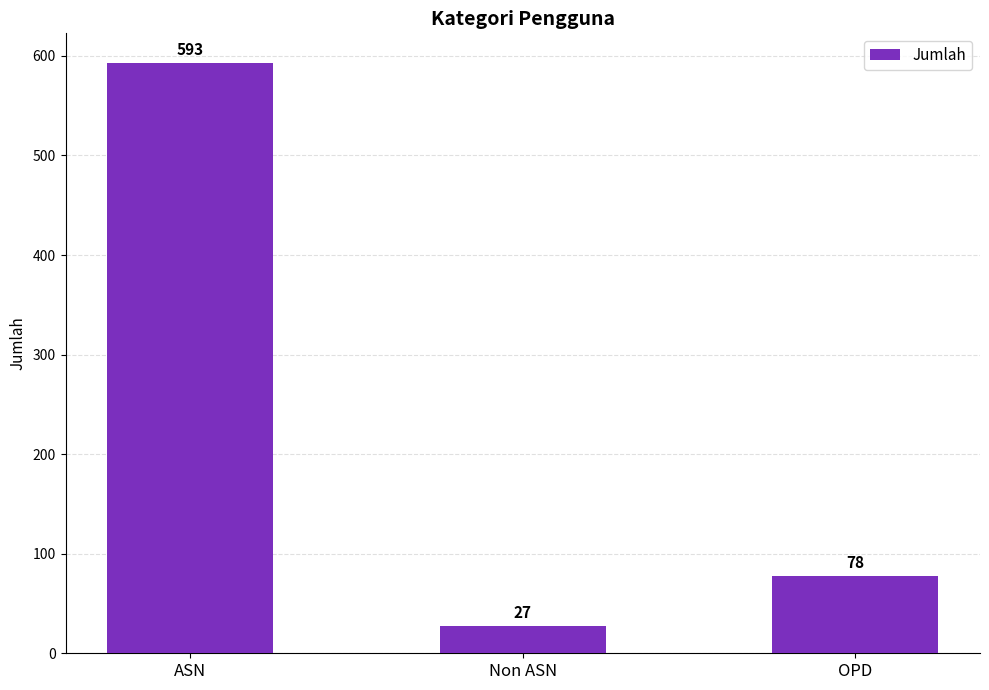

True or false: the data shows 112 at OPD.

False